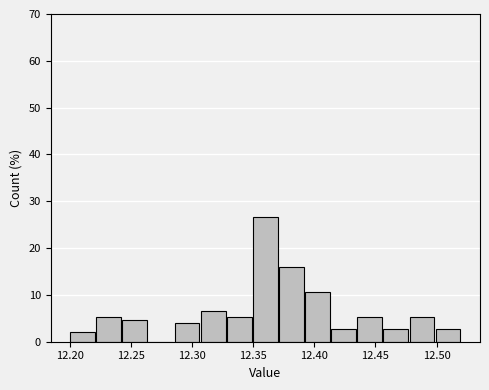

Reading left to right, list every bar in this chart as the range it spans on the x-axis followed by its height. Neither the bar edges nor the heights are printed on the chart, so give them approximately, as read against the axes.

12.200 to 12.220: 2
12.220 to 12.245: 5
12.245 to 12.265: 5
12.265 to 12.285: 0
12.285 to 12.305: 4
12.305 to 12.330: 7
12.330 to 12.350: 5
12.350 to 12.370: 27
12.370 to 12.390: 16
12.390 to 12.415: 11
12.415 to 12.435: 3
12.435 to 12.455: 5
12.455 to 12.475: 3
12.475 to 12.500: 5
12.500 to 12.520: 3